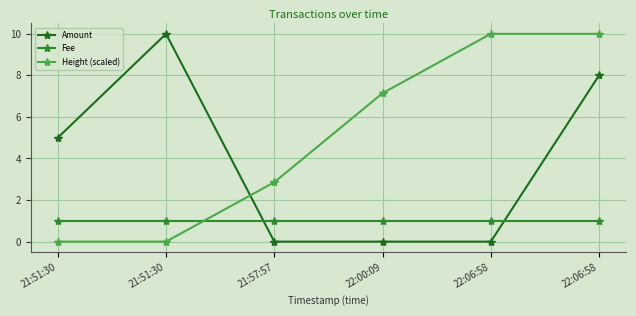

Which series has the largest total across all categories?

Height (scaled)